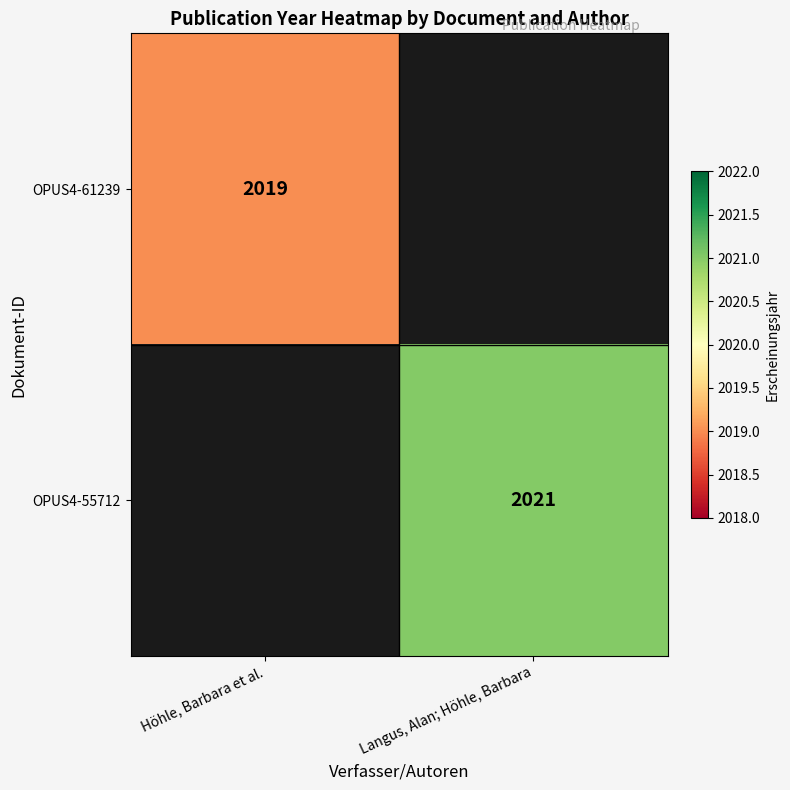

The OPUS4-61239 series shows 2019 at Höhle, Barbara et al.. True or false?

True